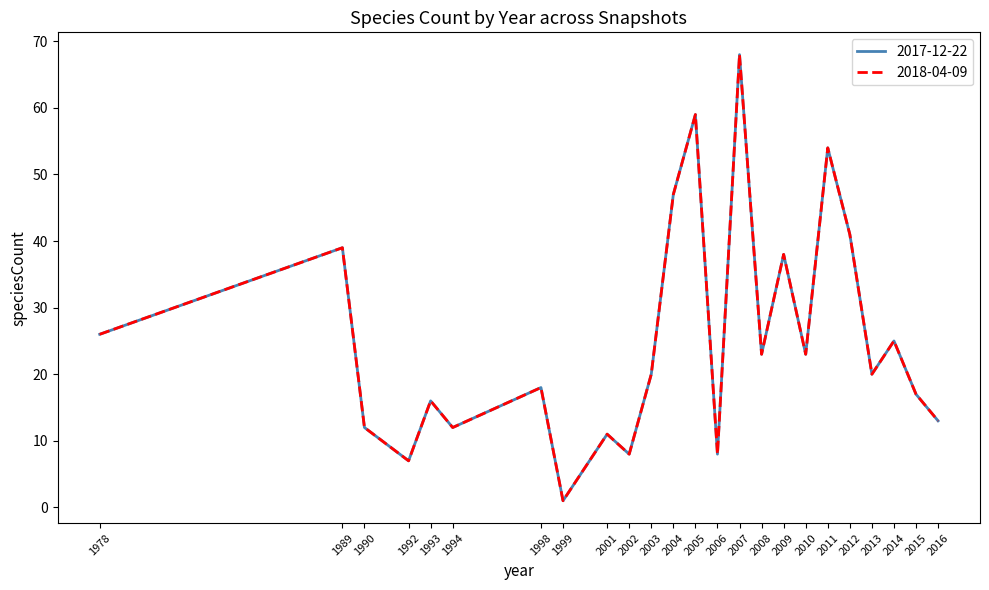

Reading left to right, what are all the values shown in this chart?

2017-12-22: 26	39	12	7	16	12	18	1	11	8	20	47	59	8	68	23	38	23	54	41	20	25	17	13
2018-04-09: 26	39	12	7	16	12	18	1	11	8	20	47	59	8	68	23	38	23	54	41	20	25	17	13